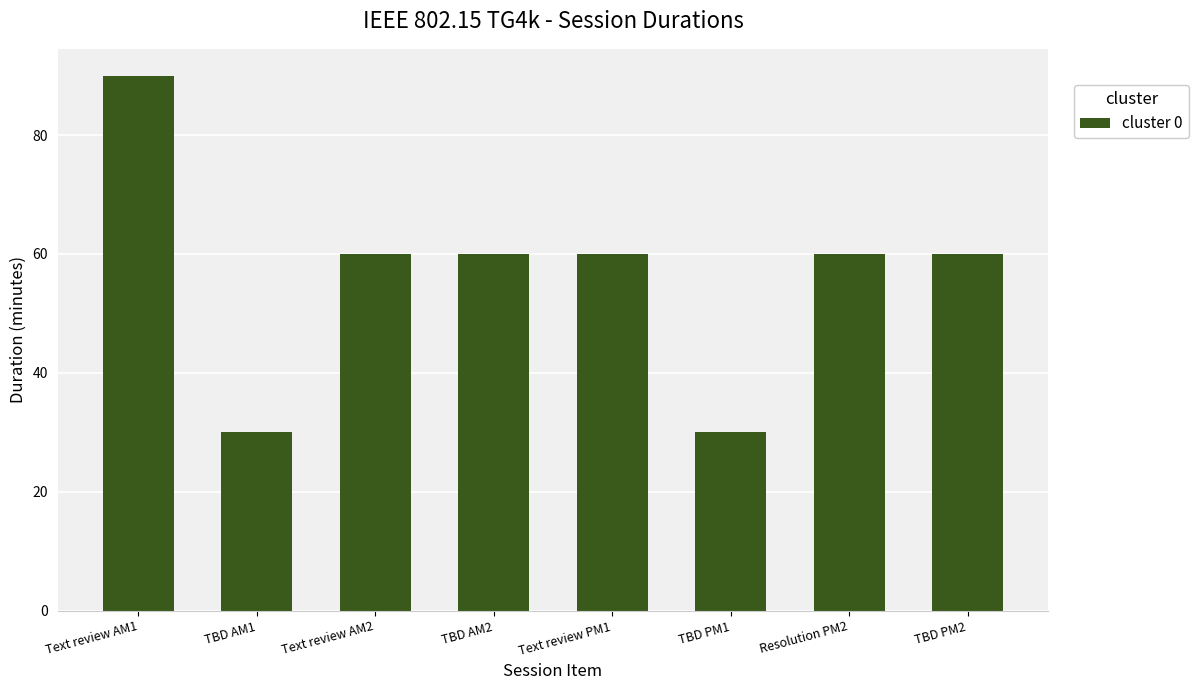

True or false: the data shows 60 at TBD PM2.

True